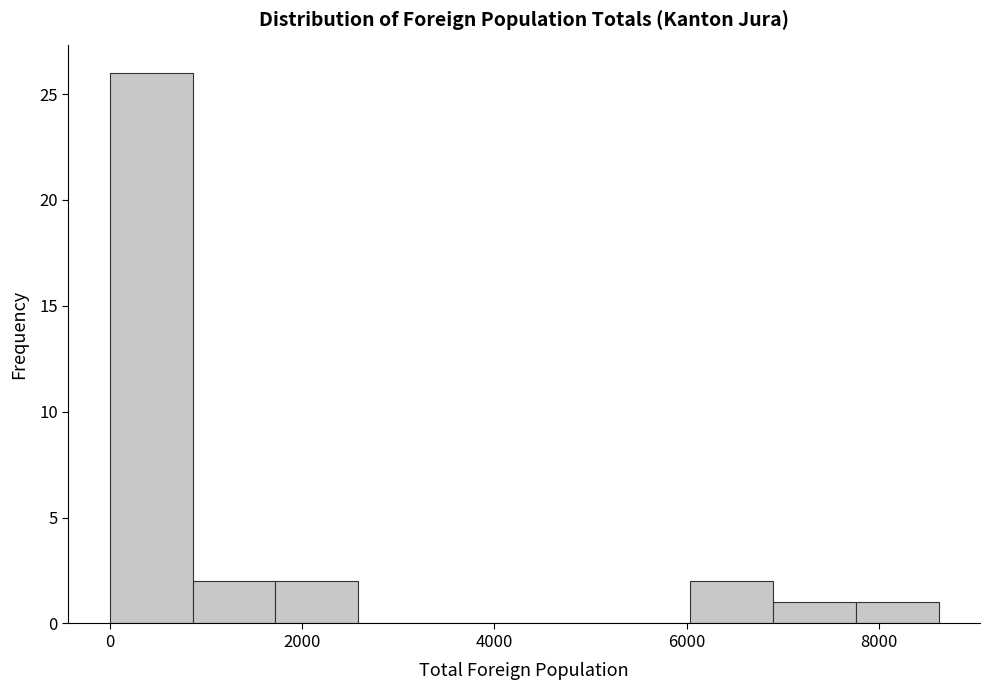

Which range on the x-axis has the tallest bar?

0 to 800